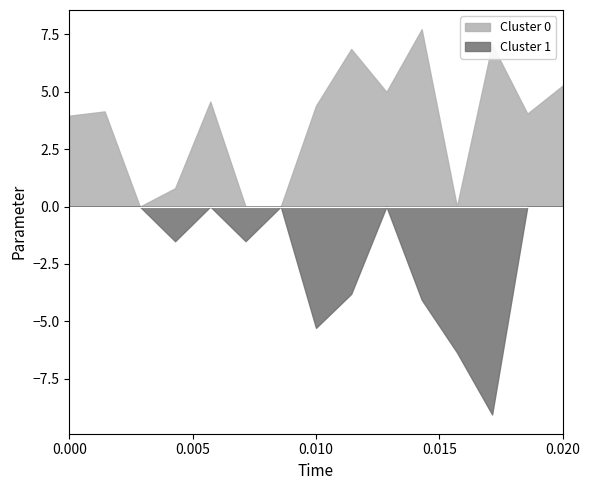

What is the difference between the highest and lowest values at 0.000?

4.0